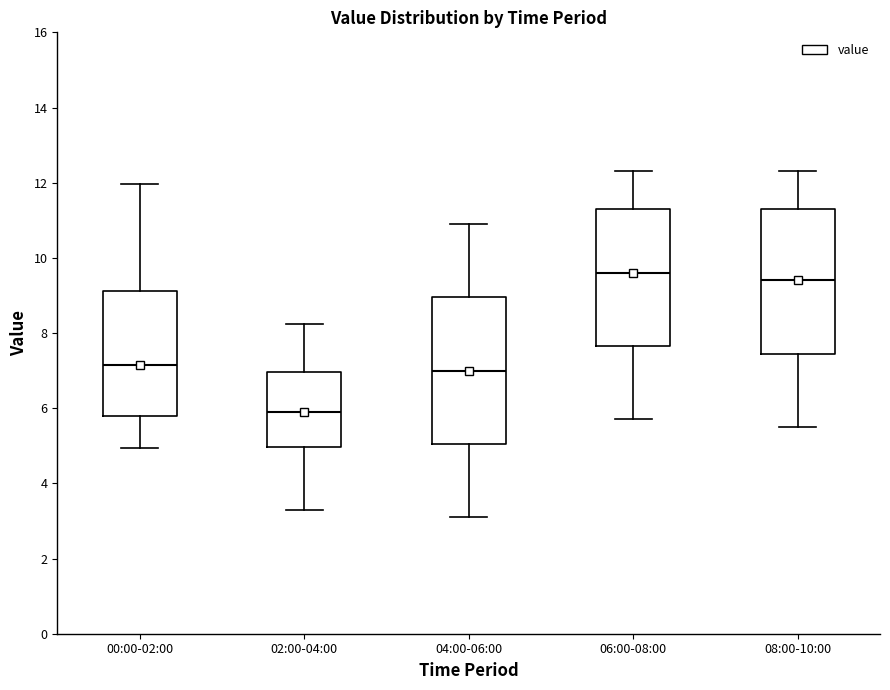

Reading left to right, transcribe this box plot: for each box, give where its median line is, the range the box spans, and where its two whiskers end, as read against the y-axis. The values are not printed on the chart, so give them approximately, as read against the axis.

00:00-02:00: median 7.2, box 5.8 to 9.2, whiskers 5.0 to 12.0
02:00-04:00: median 6.0, box 5.0 to 7.0, whiskers 3.4 to 8.2
04:00-06:00: median 7.0, box 5.0 to 9.0, whiskers 3.2 to 11.0
06:00-08:00: median 9.6, box 7.6 to 11.4, whiskers 5.8 to 12.4
08:00-10:00: median 9.4, box 7.4 to 11.4, whiskers 5.6 to 12.4